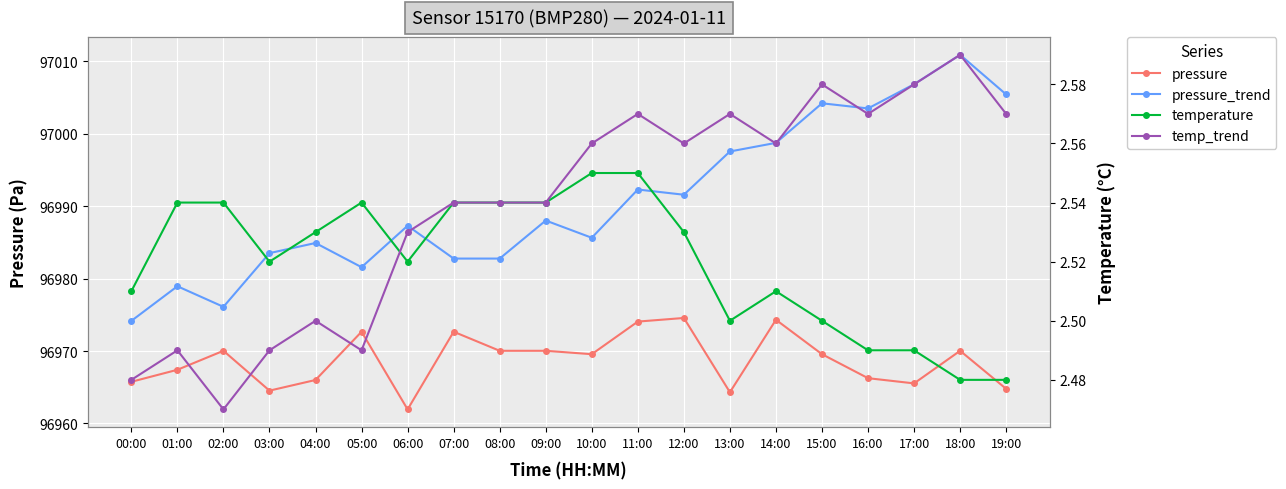

What is the label of the 2nd point from the right?

18:00